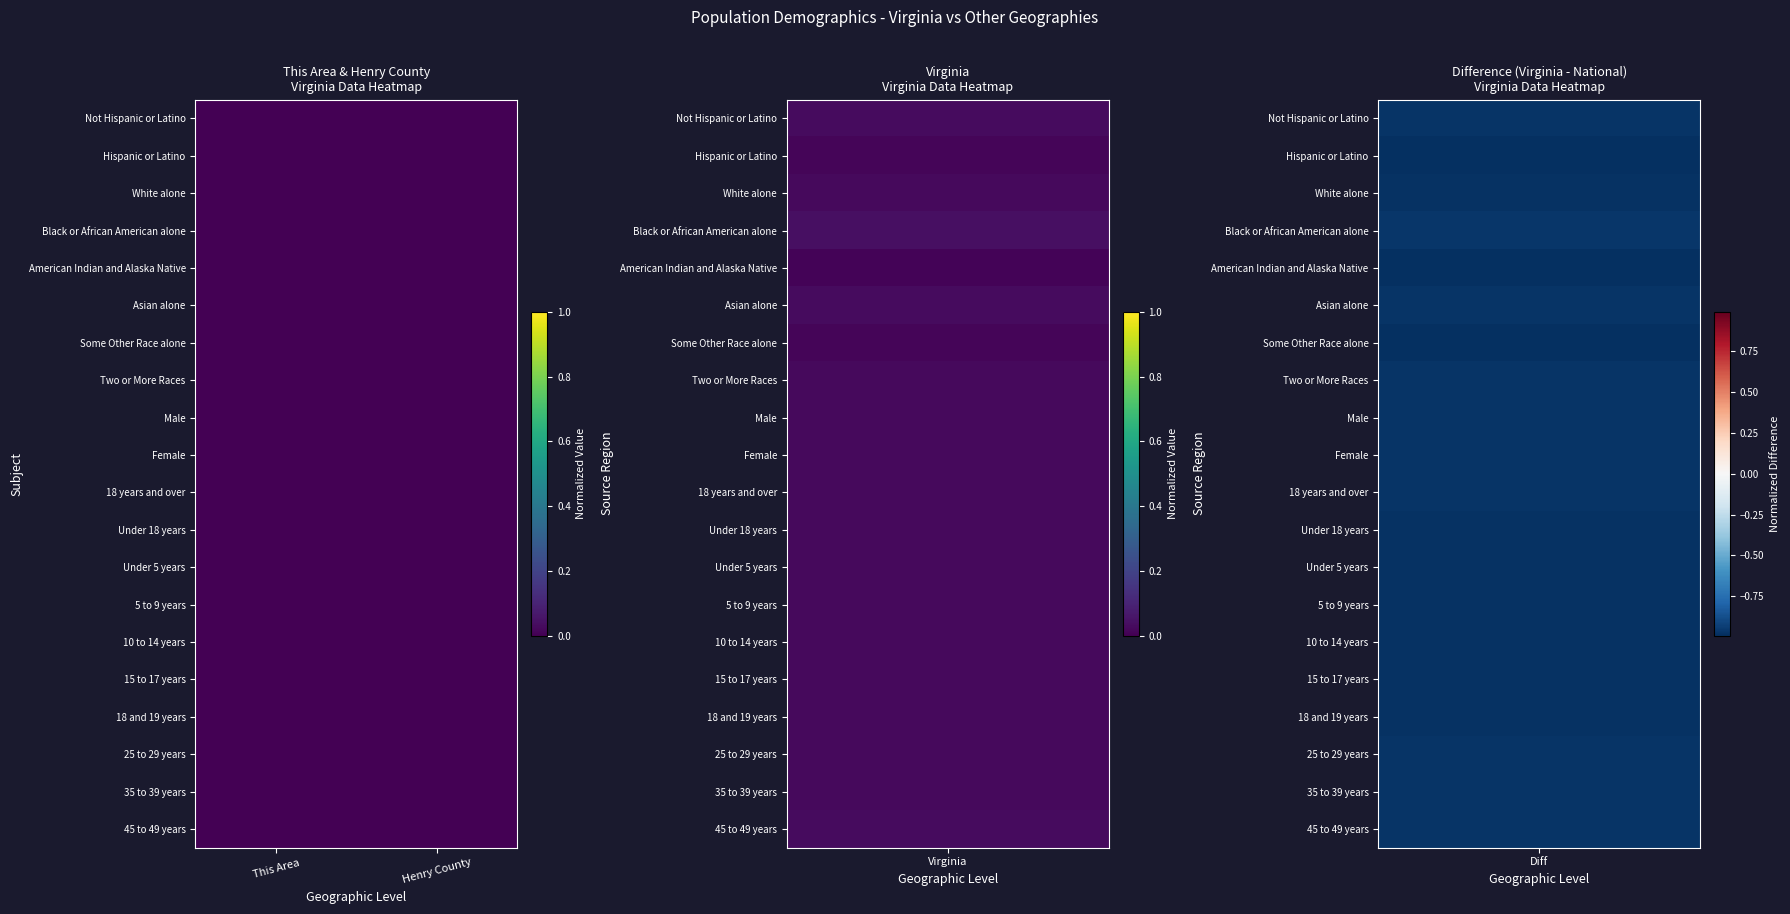

Which series has the largest total across all categories?

Black or African American alone